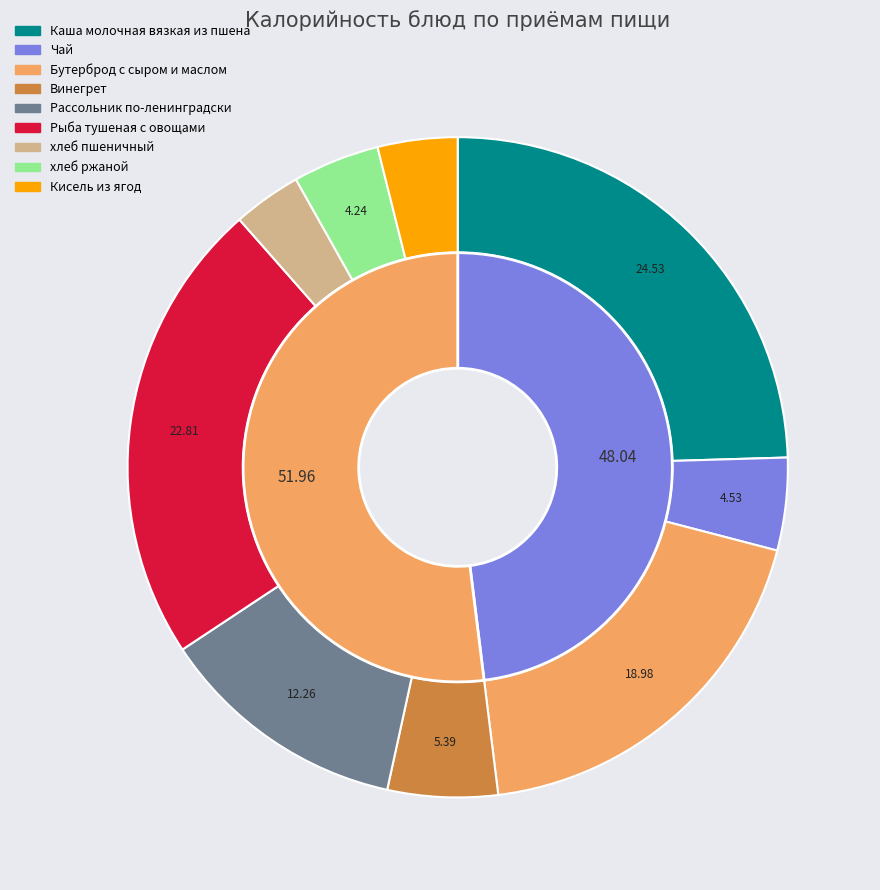

The Бутерброд с сыром и маслом slice represents 5% of the pie. True or false?

False